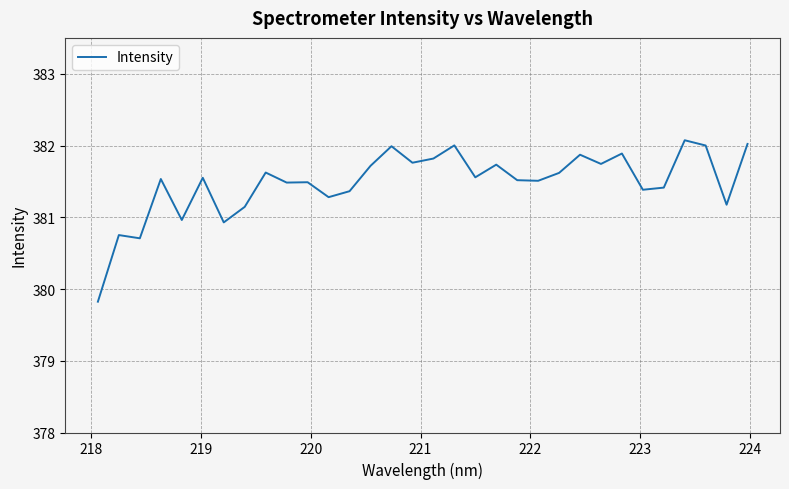

What is the greatest value displayed?

382.1